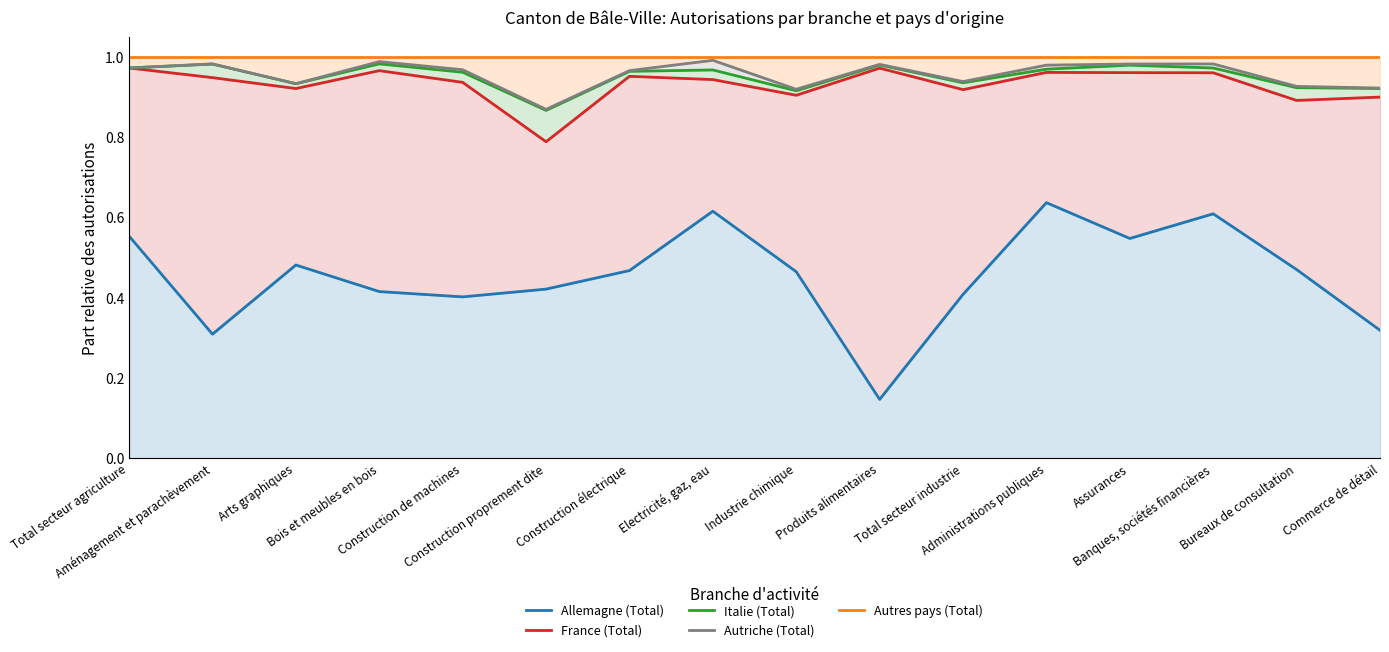

Reading right to left, transcribe all the data shown in this chart.

Allemagne (Total): Commerce de détail=0.3	Bureaux de consultation=0.5	Banques, sociétés financières=0.6	Assurances=0.5	Administrations publiques=0.6	Total secteur industrie=0.4	Produits alimentaires=0.1	Industrie chimique=0.5	Electricité, gaz, eau=0.6	Construction électrique=0.5	Construction proprement dite=0.4	Construction de machines=0.4	Bois et meubles en bois=0.4	Arts graphiques=0.5	Aménagement et parachèvement=0.3	Total secteur agriculture=0.6
France (Total): Commerce de détail=0.9	Bureaux de consultation=0.9	Banques, sociétés financières=1.0	Assurances=1.0	Administrations publiques=1.0	Total secteur industrie=0.9	Produits alimentaires=1.0	Industrie chimique=0.9	Electricité, gaz, eau=0.9	Construction électrique=1.0	Construction proprement dite=0.8	Construction de machines=0.9	Bois et meubles en bois=1.0	Arts graphiques=0.9	Aménagement et parachèvement=0.9	Total secteur agriculture=1.0
Italie (Total): Commerce de détail=0.9	Bureaux de consultation=0.9	Banques, sociétés financières=1.0	Assurances=1.0	Administrations publiques=1.0	Total secteur industrie=0.9	Produits alimentaires=1.0	Industrie chimique=0.9	Electricité, gaz, eau=1.0	Construction électrique=1.0	Construction proprement dite=0.9	Construction de machines=1.0	Bois et meubles en bois=1.0	Arts graphiques=0.9	Aménagement et parachèvement=1.0	Total secteur agriculture=1.0
Autriche (Total): Commerce de détail=0.9	Bureaux de consultation=0.9	Banques, sociétés financières=1.0	Assurances=1.0	Administrations publiques=1.0	Total secteur industrie=0.9	Produits alimentaires=1.0	Industrie chimique=0.9	Electricité, gaz, eau=1.0	Construction électrique=1.0	Construction proprement dite=0.9	Construction de machines=1.0	Bois et meubles en bois=1.0	Arts graphiques=0.9	Aménagement et parachèvement=1.0	Total secteur agriculture=1.0
Autres pays (Total): Commerce de détail=1.0	Bureaux de consultation=1.0	Banques, sociétés financières=1.0	Assurances=1.0	Administrations publiques=1.0	Total secteur industrie=1.0	Produits alimentaires=1.0	Industrie chimique=1.0	Electricité, gaz, eau=1.0	Construction électrique=1.0	Construction proprement dite=1.0	Construction de machines=1.0	Bois et meubles en bois=1.0	Arts graphiques=1.0	Aménagement et parachèvement=1.0	Total secteur agriculture=1.0